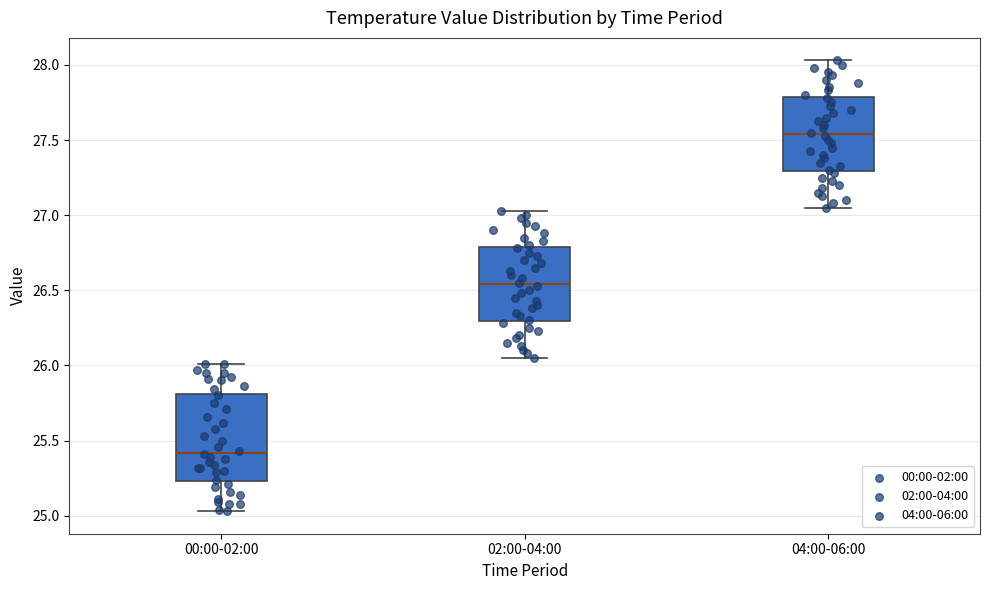

Where does the upper whisker of the box for 04:00-06:00 end on the y-axis? The values are not printed on the chart, so give them approximately, as read against the axis.

28.05